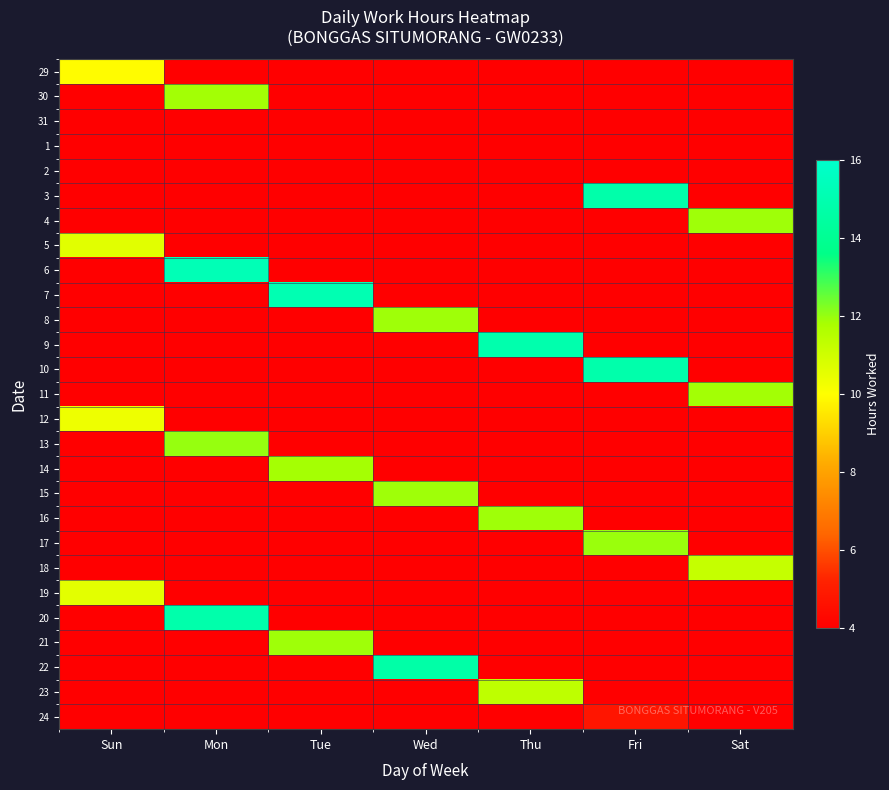

Which label corresponds to the largest value in the chart?

Mon